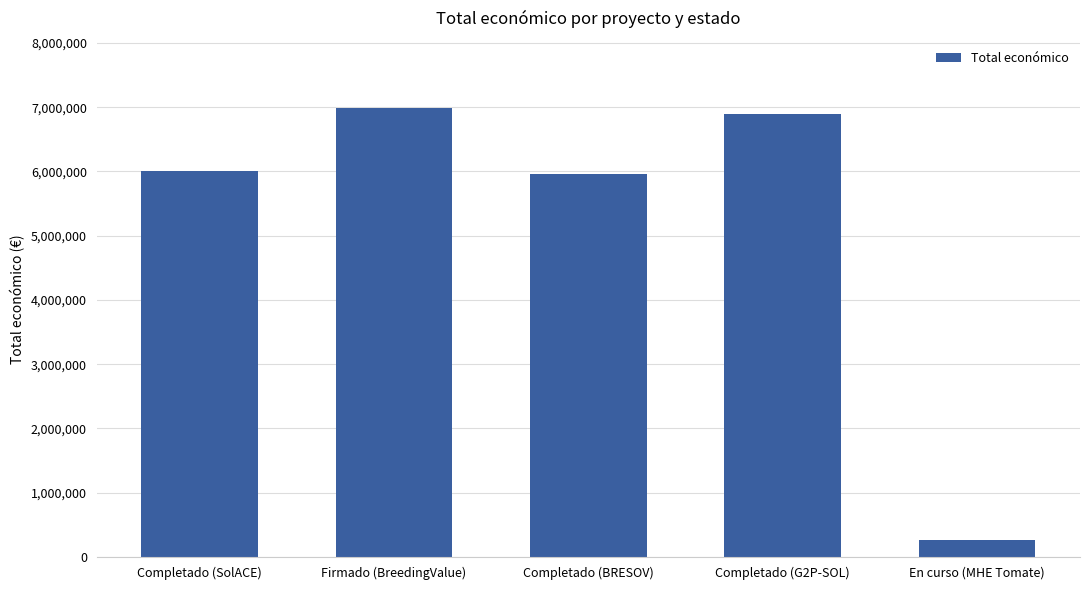

How many values are below 6000000?

2